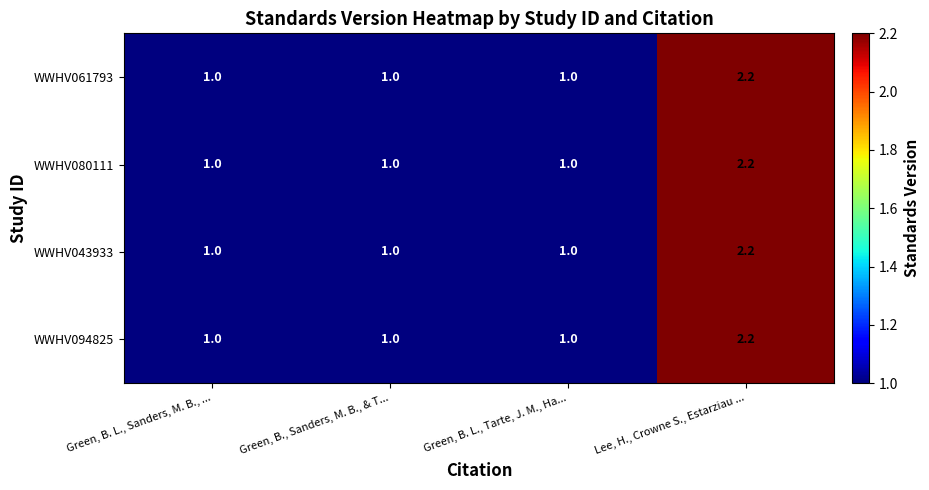

What value does the WWHV061793 series have at Green, B. L., Tarte, J. M., Ha...?

1.0